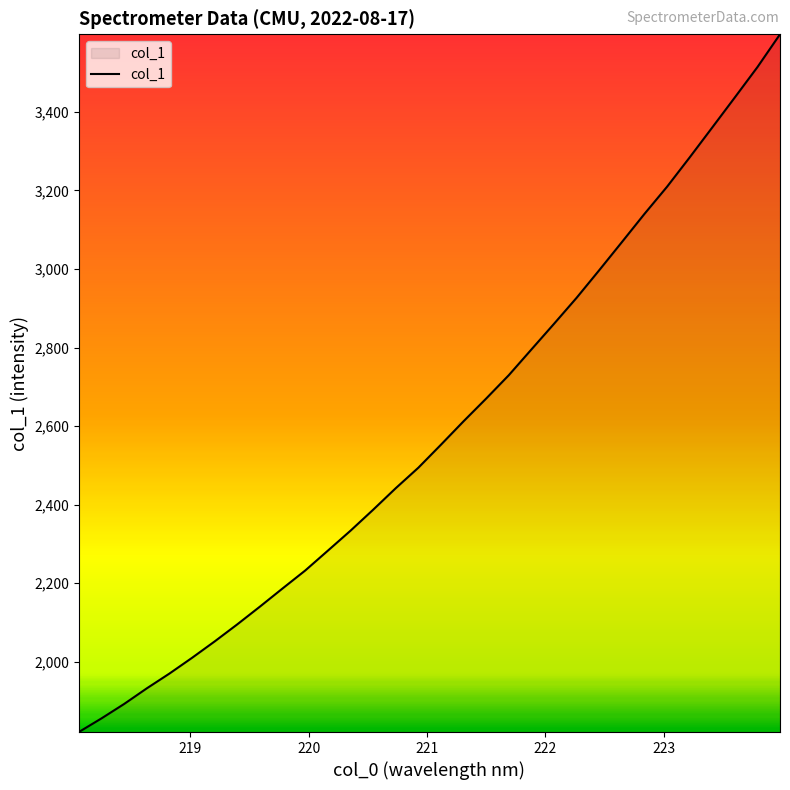

True or false: there are more than 0 points higher than both neighbors.

False